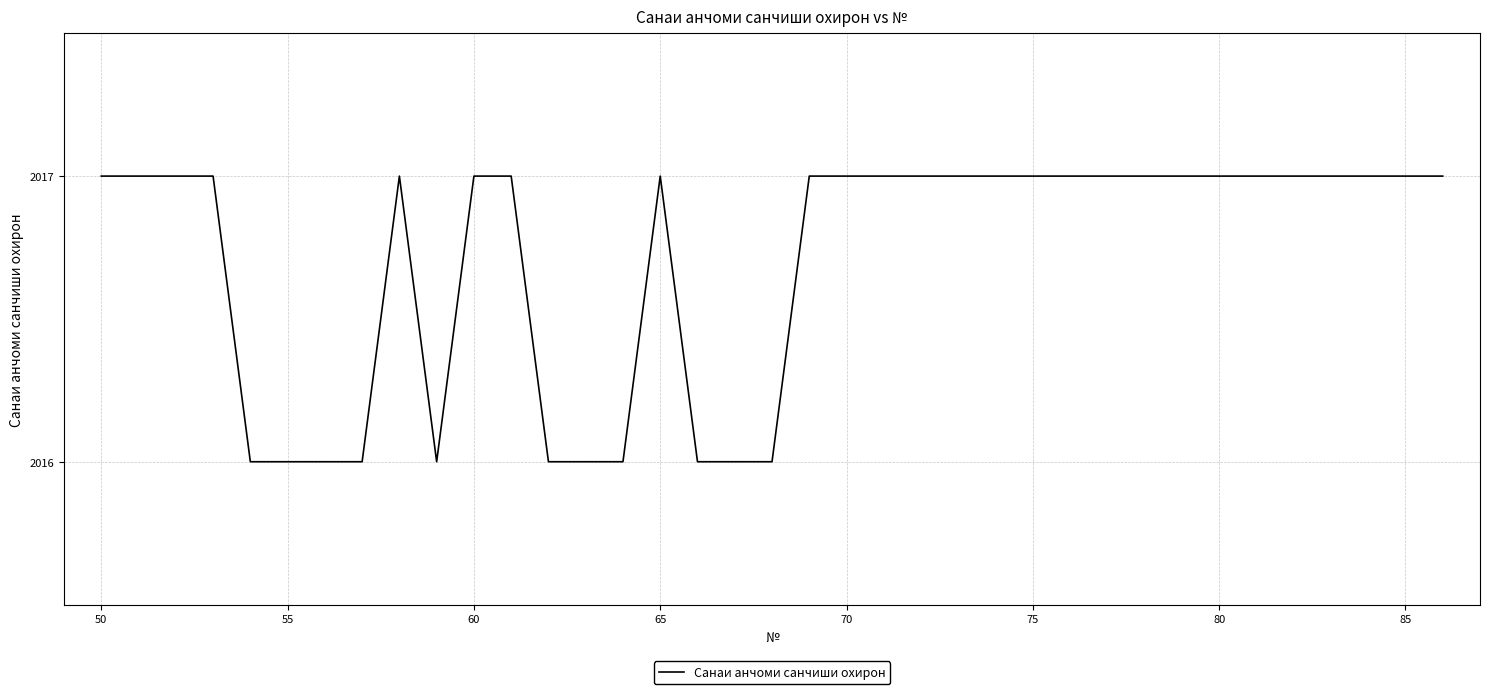

How many distinct data groups are displayed?

1